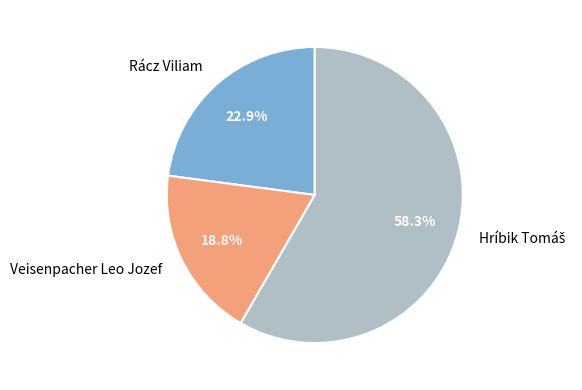

Combined, do Rácz Viliam and Veisenpacher Leo Jozef account for over 50%?

No